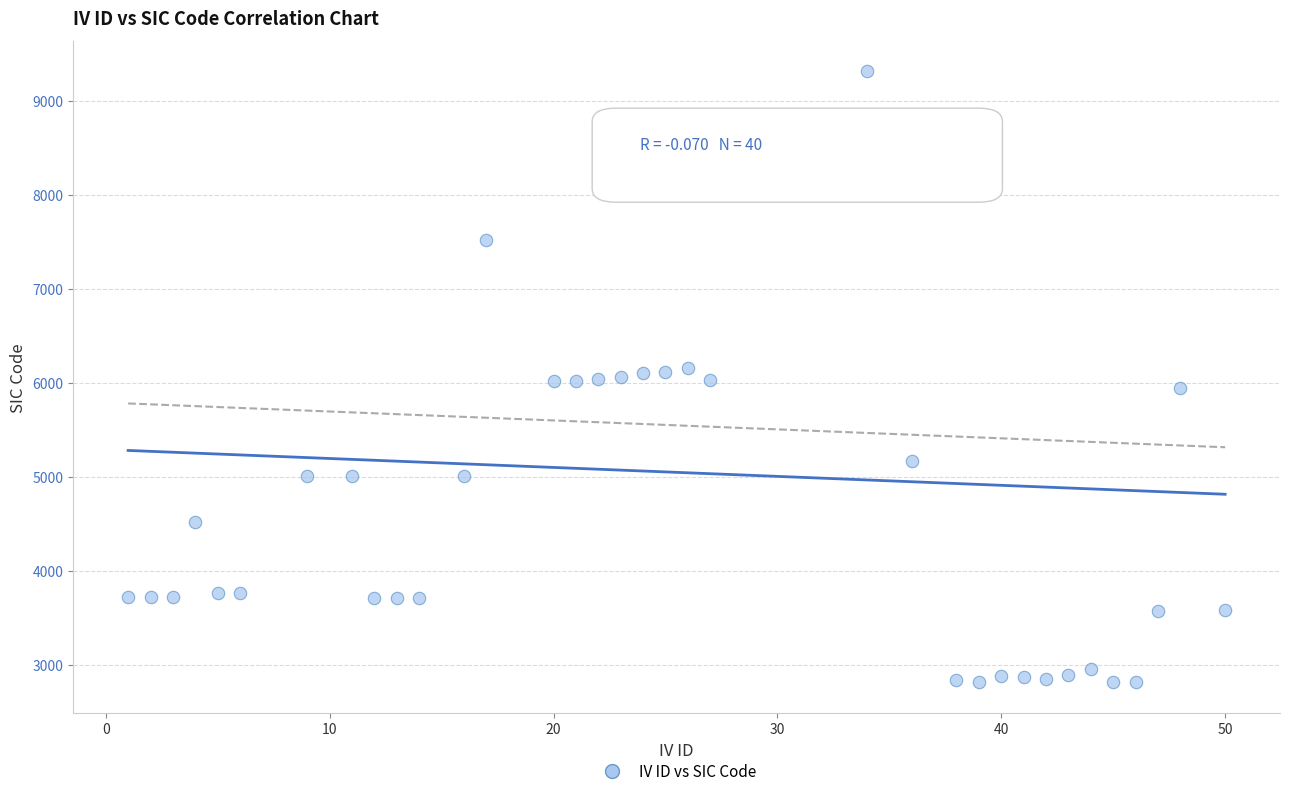

What is the range of X values (max minus min)?

49